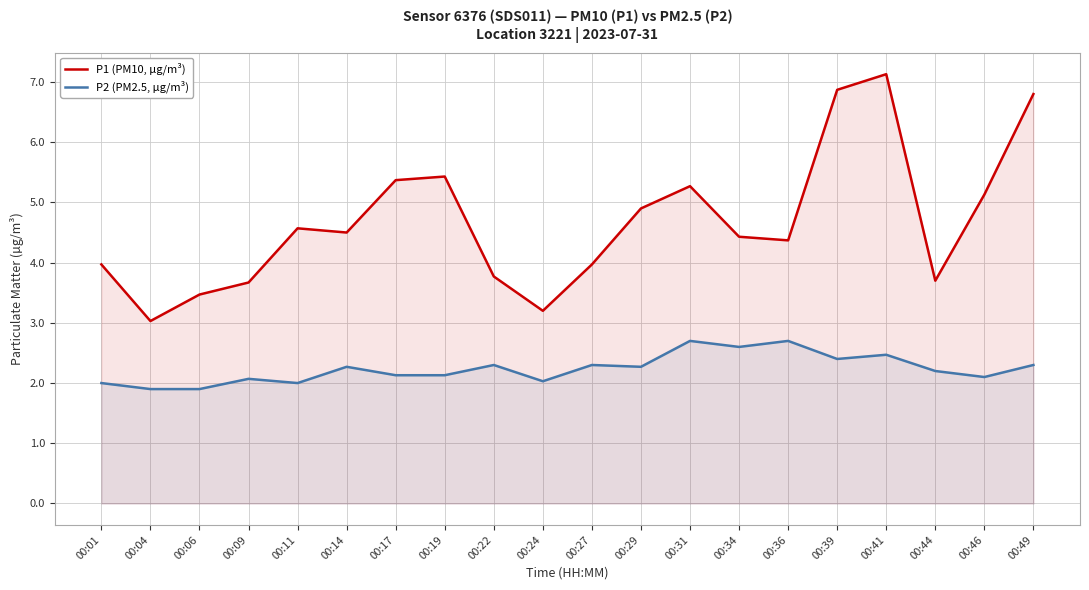

Rank the categories by P2 (PM2.5, µg/m³) value from highest to lowest.

00:31, 00:36, 00:34, 00:41, 00:39, 00:22, 00:27, 00:49, 00:14, 00:29, 00:44, 00:17, 00:19, 00:46, 00:09, 00:24, 00:01, 00:11, 00:04, 00:06